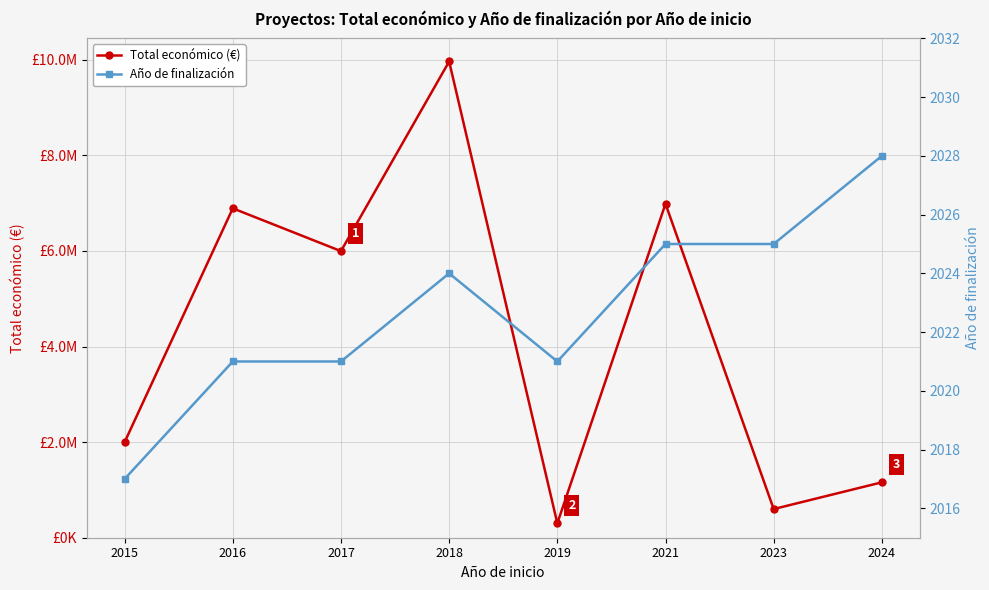

True or false: Total económico (€) and Año de finalización cross at least once.

False